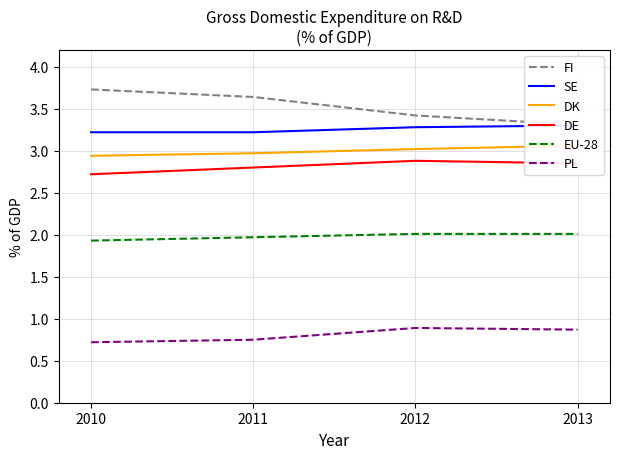

What is the minimum value for SE?

3.2